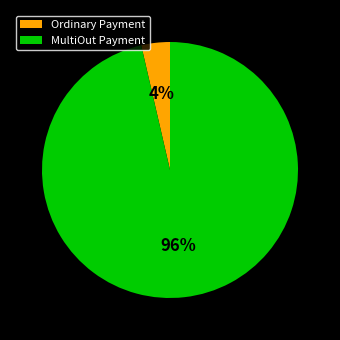

Which category accounts for the majority?

MultiOut Payment